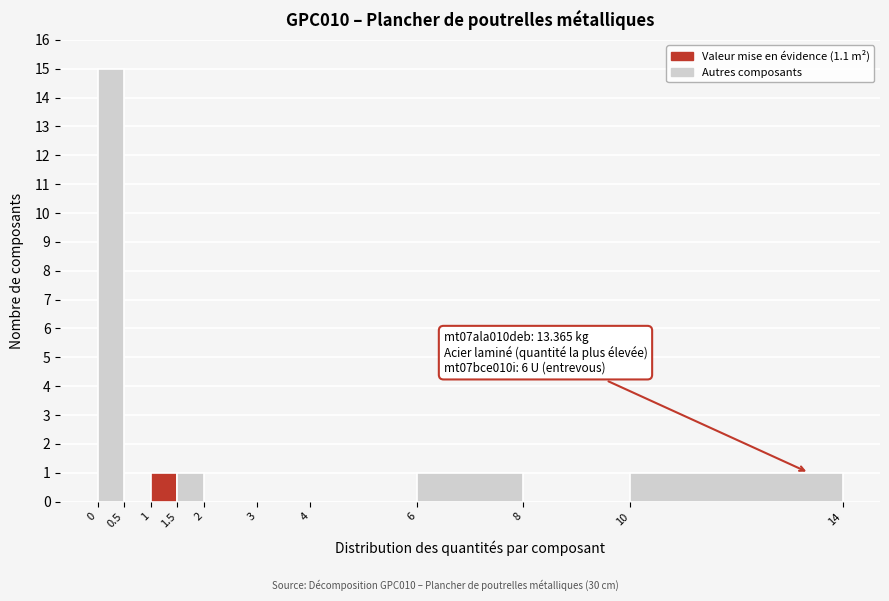

Which range on the x-axis has the tallest bar?

0 to 0.5